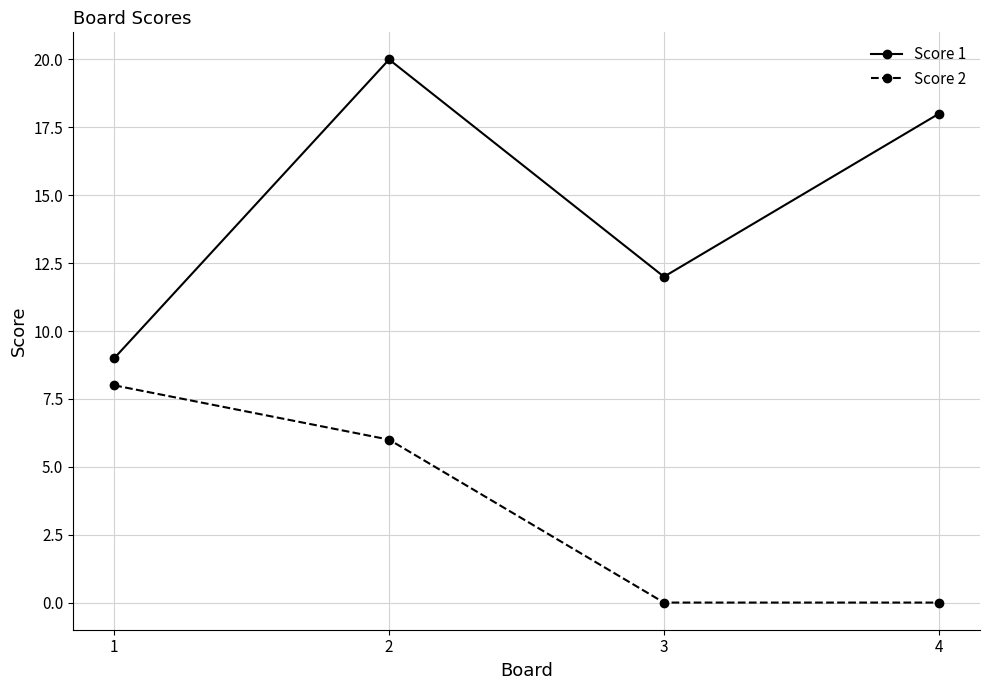

At which category does Score 1 reach its first local peak?

2